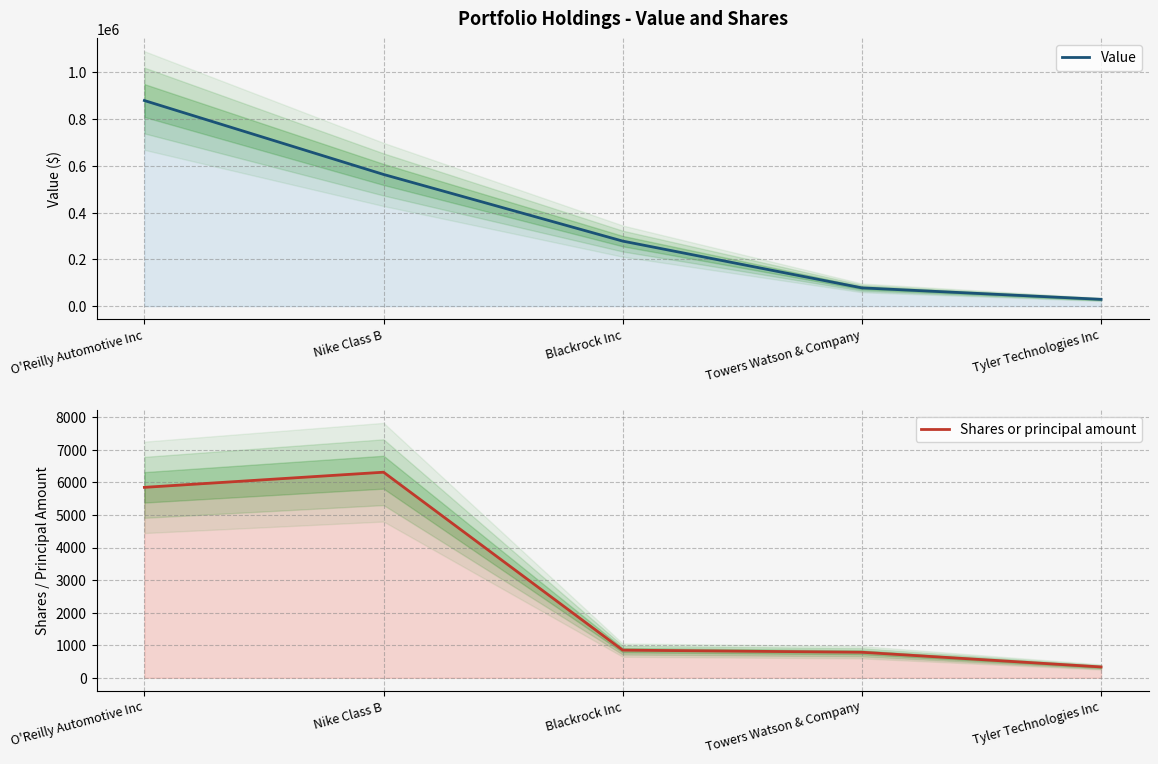

What is the difference between the maximum and minimum values in the Shares or principal amount series?

5979